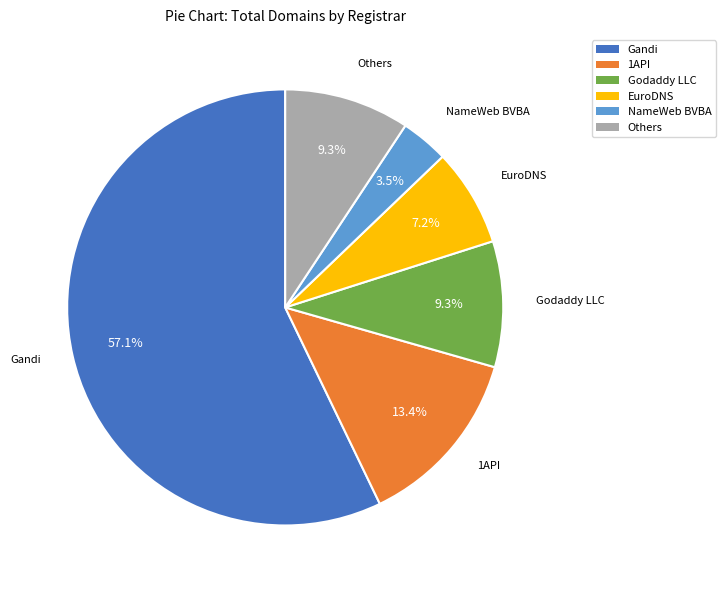

Which slice is the smallest?

NameWeb BVBA